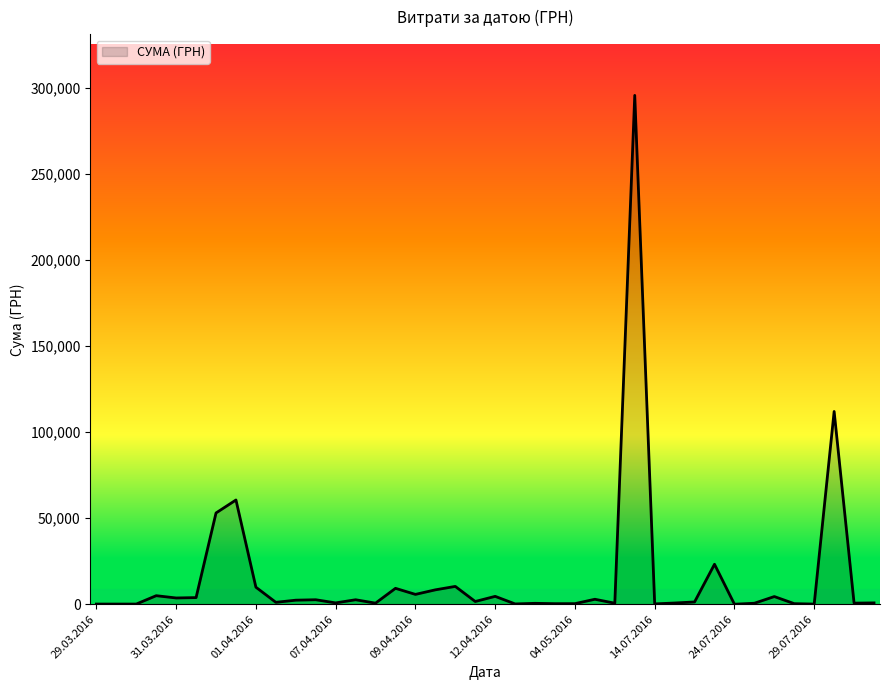

What is the greatest value displayed?

295638.6